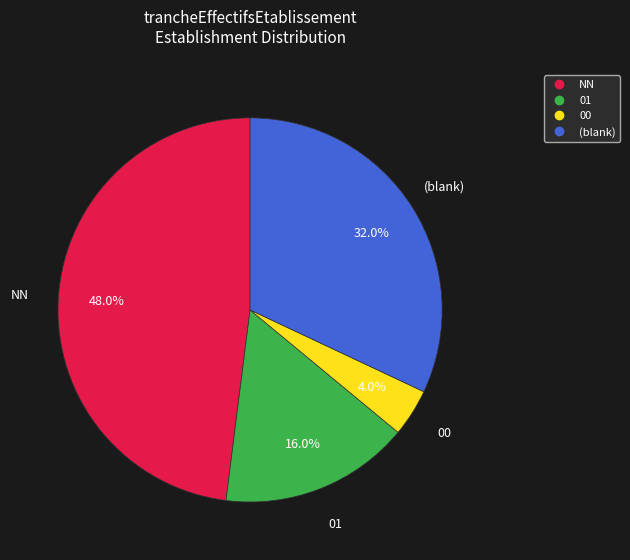

Is there a majority slice in this chart?

No